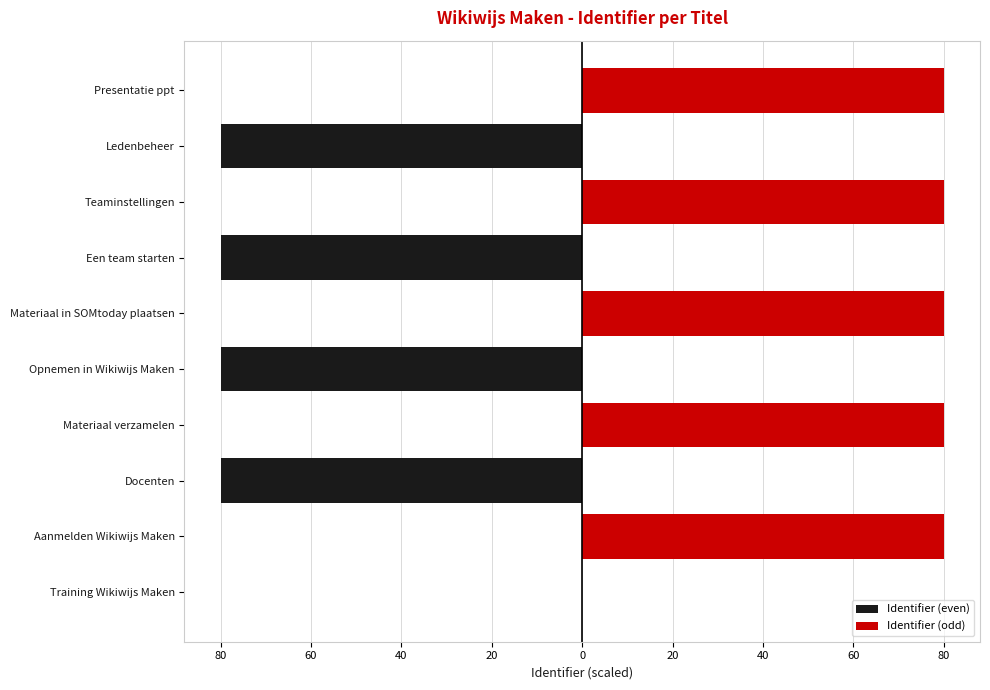

The value of Identifier (even) at Materiaal verzamelen is 39.4. True or false?

False